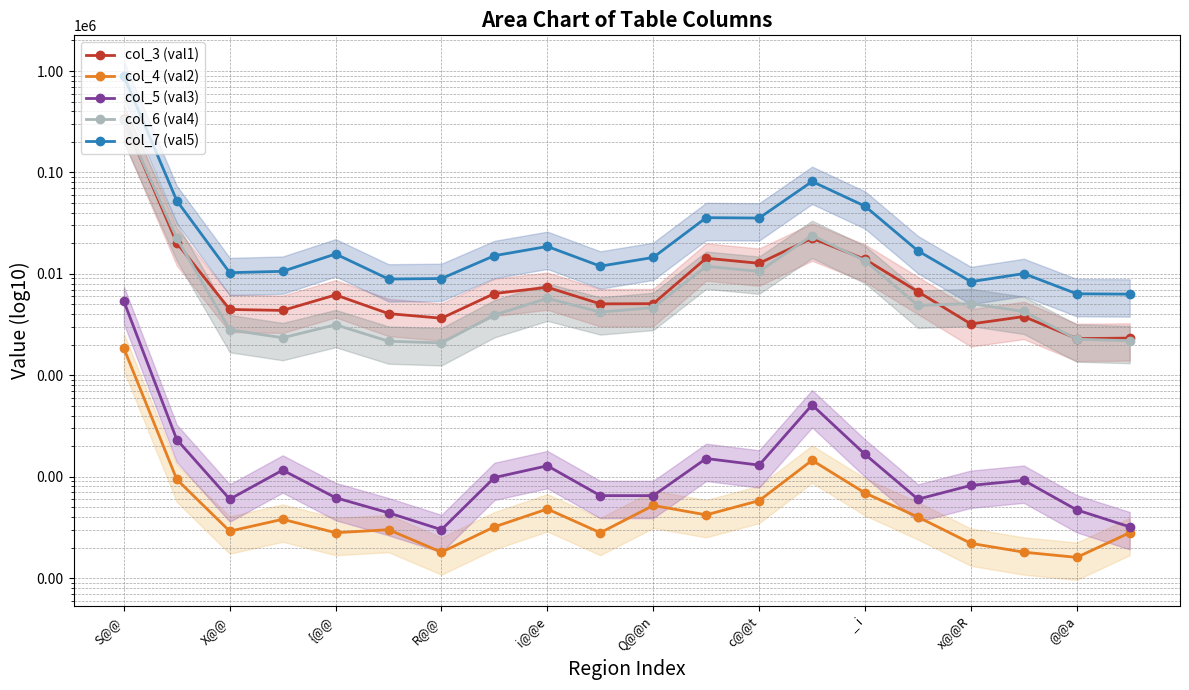

The col_5 (val3) series shows 46 at 19. True or false?

False